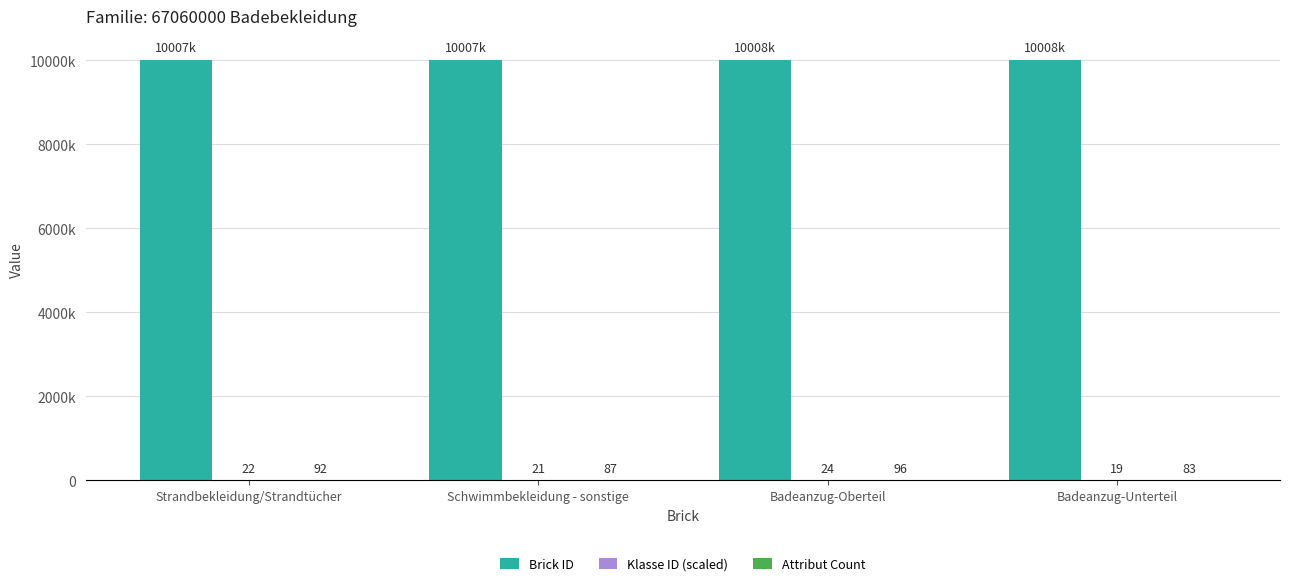

Read the Klasse ID (scaled) value at Schwimmbekleidung - sonstige.

21